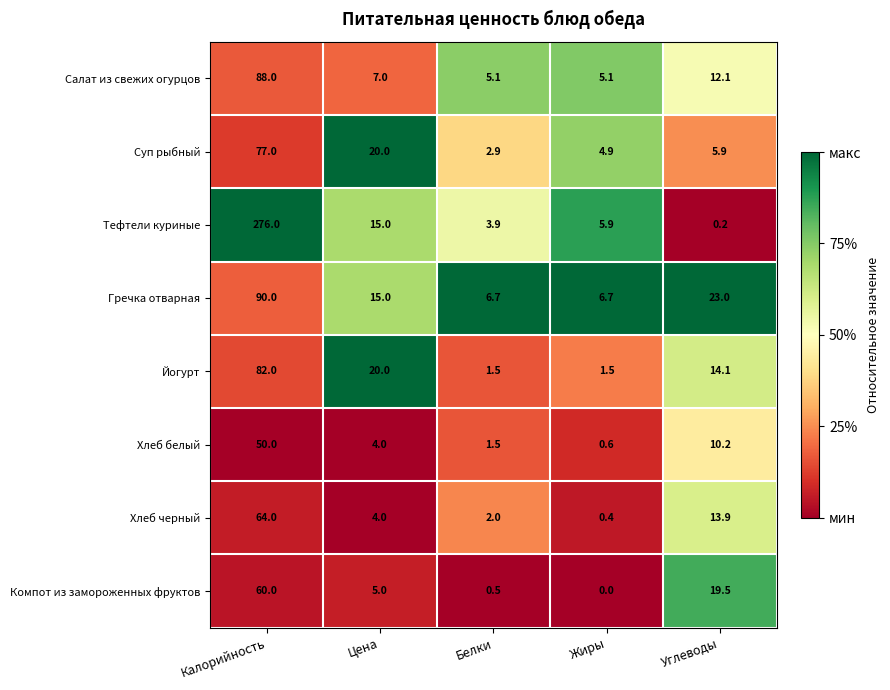

Where does the Гречка отварная series first go above 15?

Калорийность